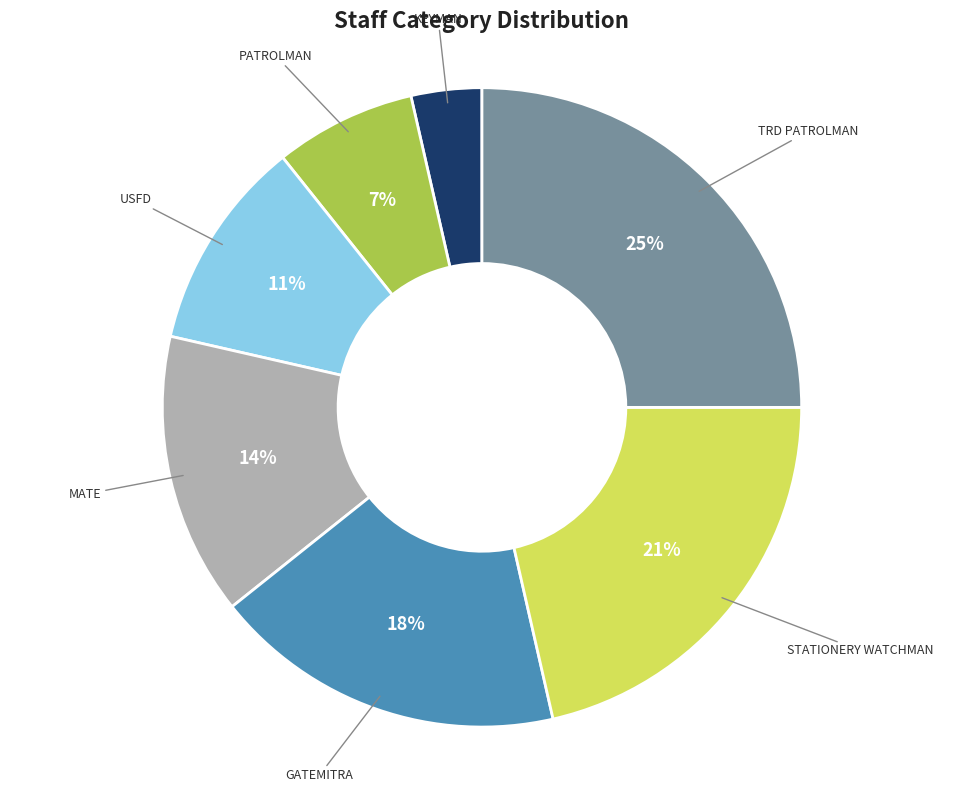

To the nearest percent, what is the difference between the largest and smallest slice percentages?

21%